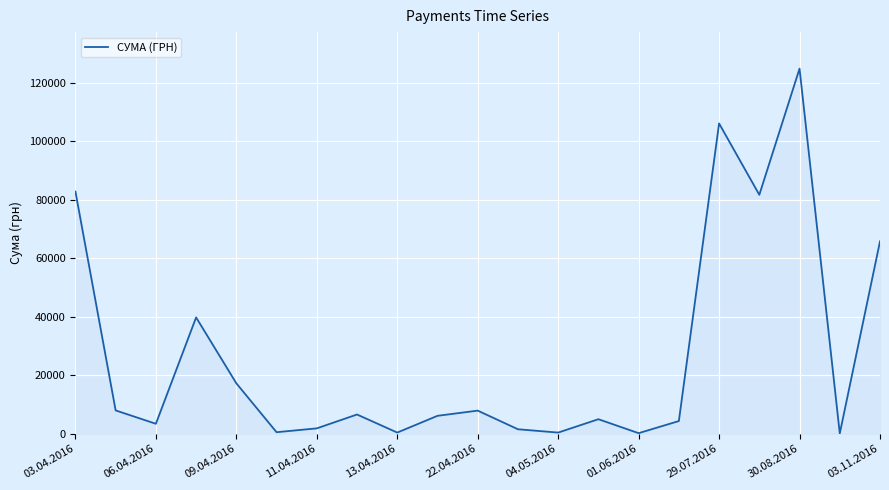

What is the maximum value shown in the chart?

124904.8